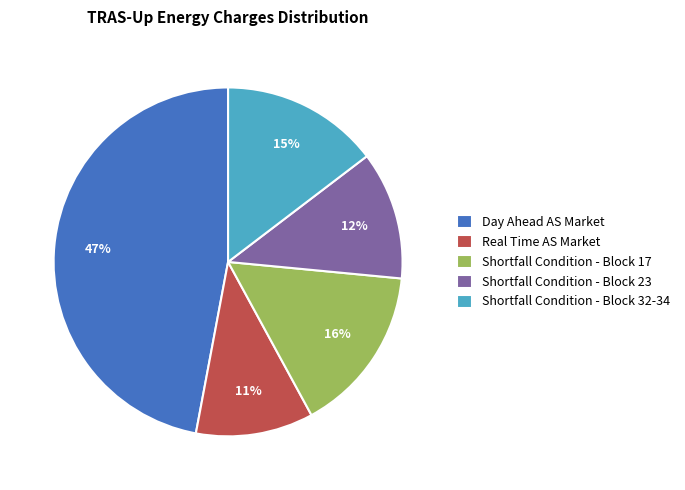

The Real Time AS Market slice represents 21% of the pie. True or false?

False